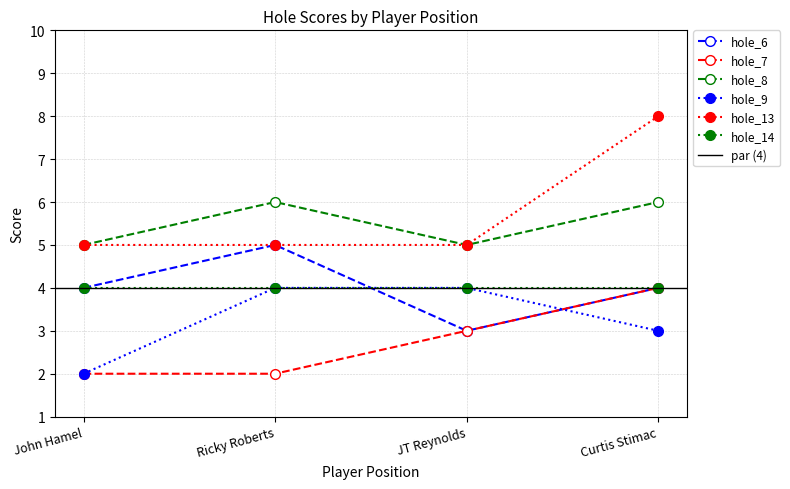

What is the value of the hole_13 point at the 1st from the left?

5